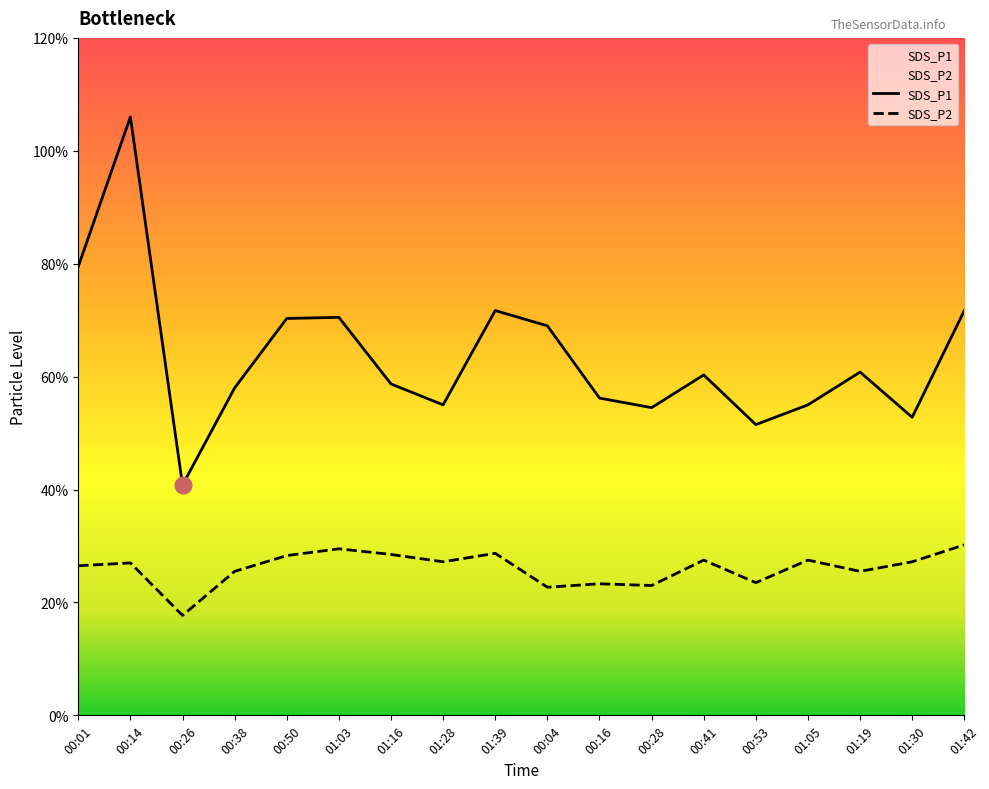

Which series has the largest range (max minus min)?

SDS_P1